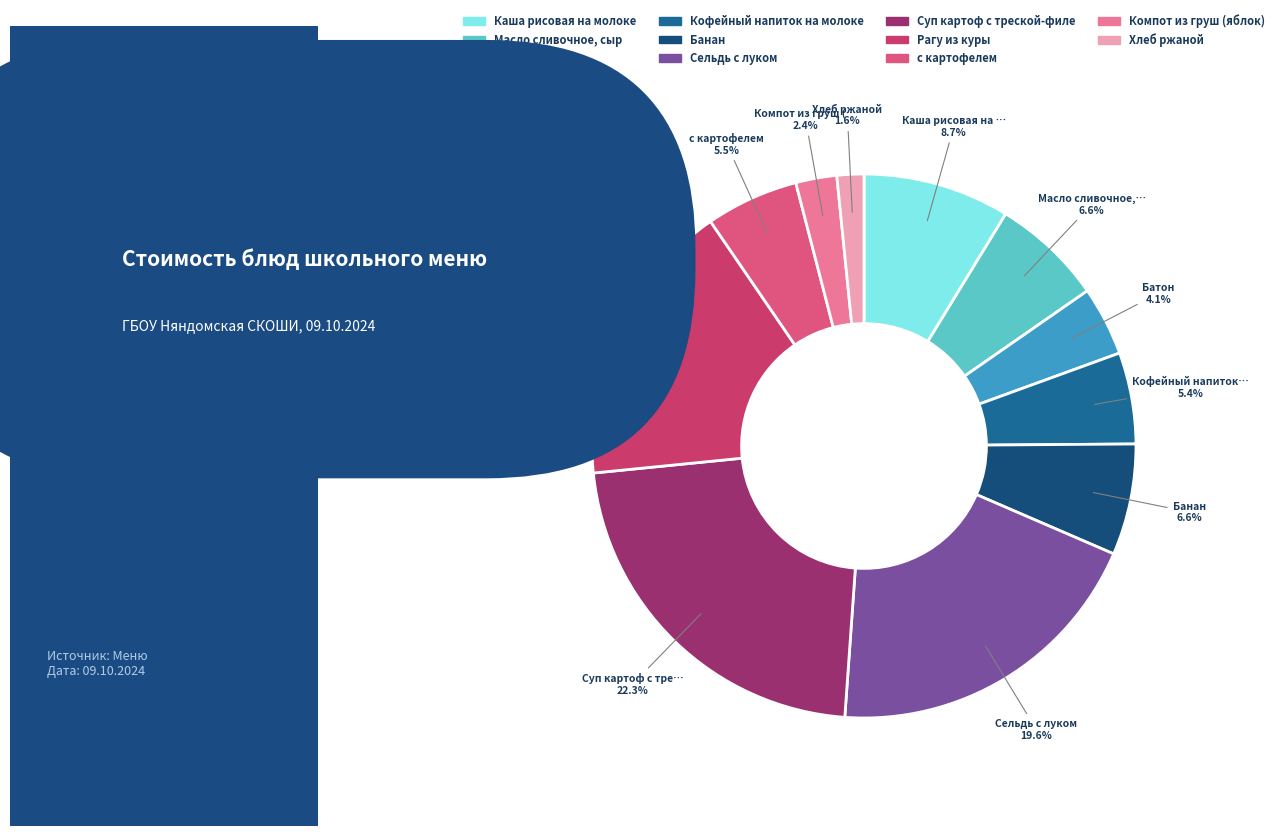

Is there any slice that represents more than half of the pie?

No